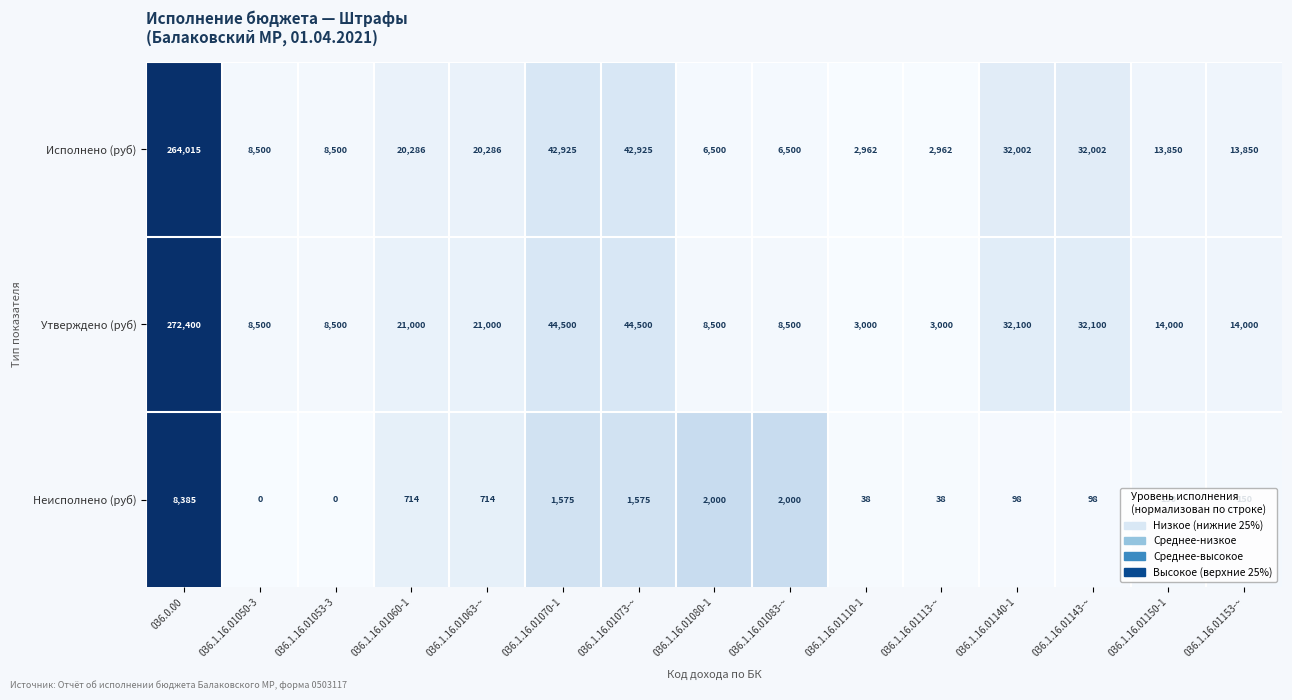

Which series has the widest spread of values?

Утверждено (руб)